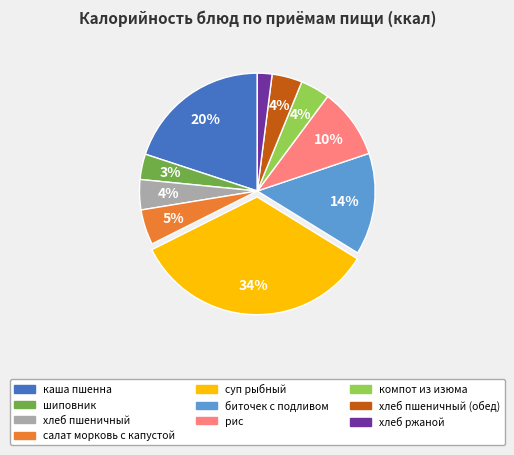

Is there a majority slice in this chart?

No